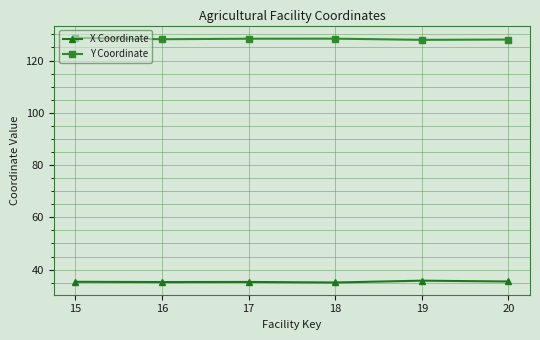

Is the value of Y Coordinate at 15 greater than the value of X Coordinate at 19?

Yes